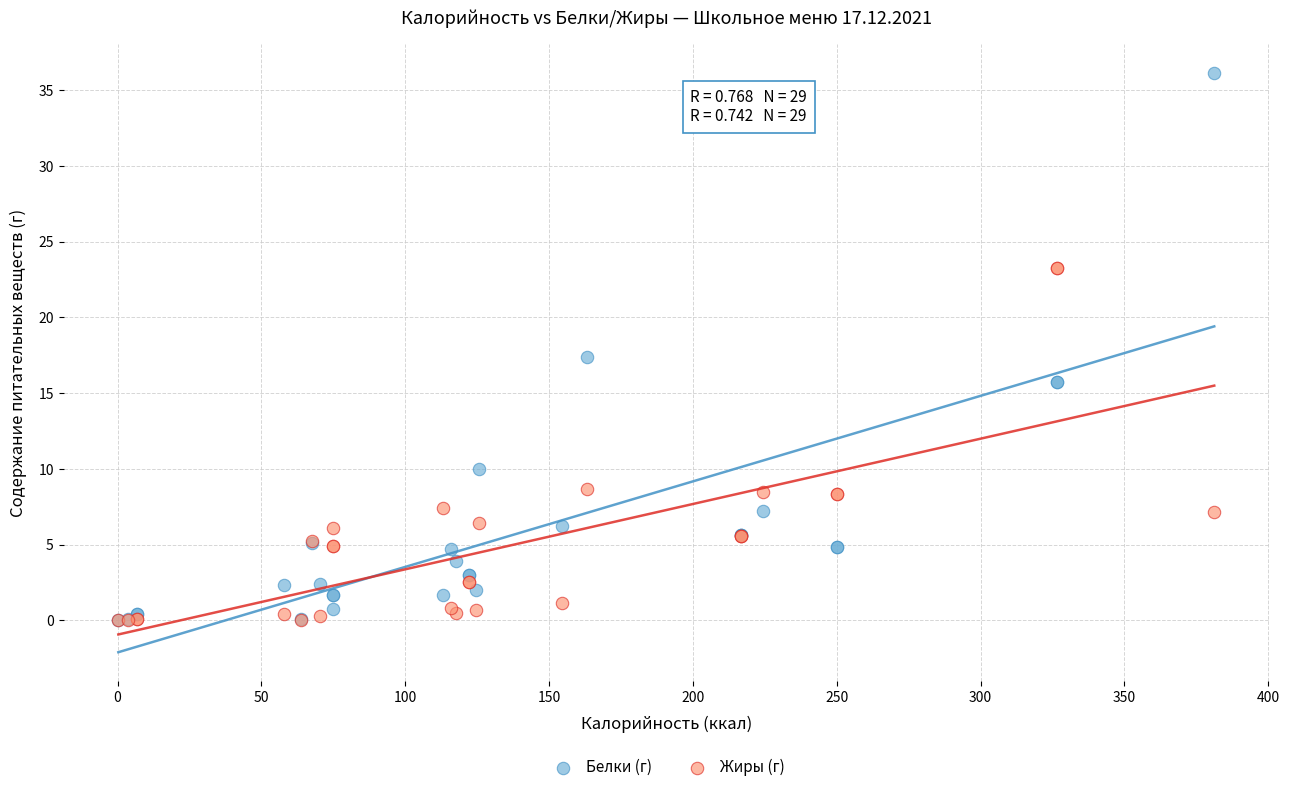

Which series has the widest spread of Y values?

Белки (г)